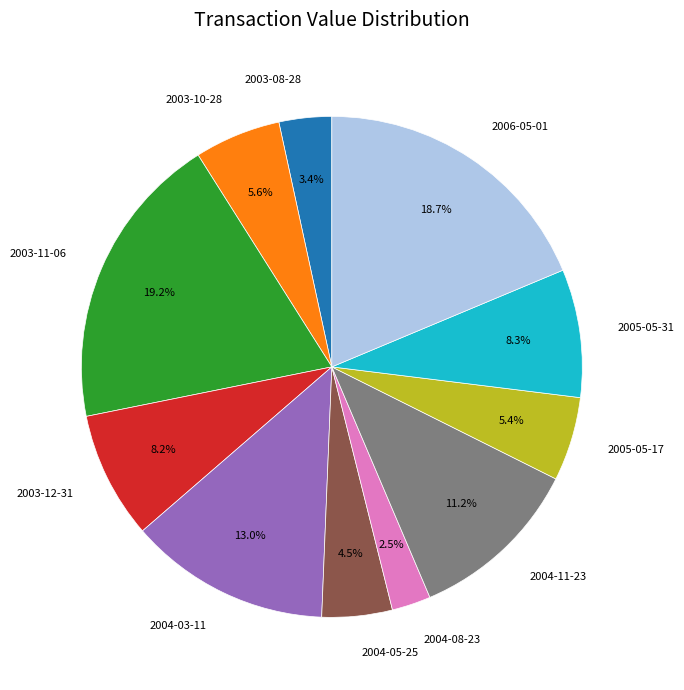

Approximately how many times larger is the value at 2003-08-28 compared to 2004-03-11?

0.3